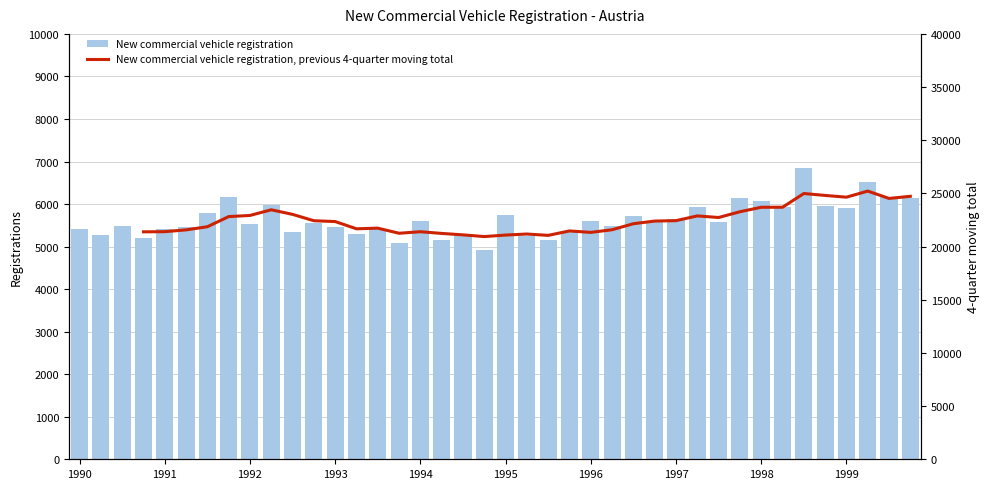

Which category has the highest value across all series?

1998-Q3